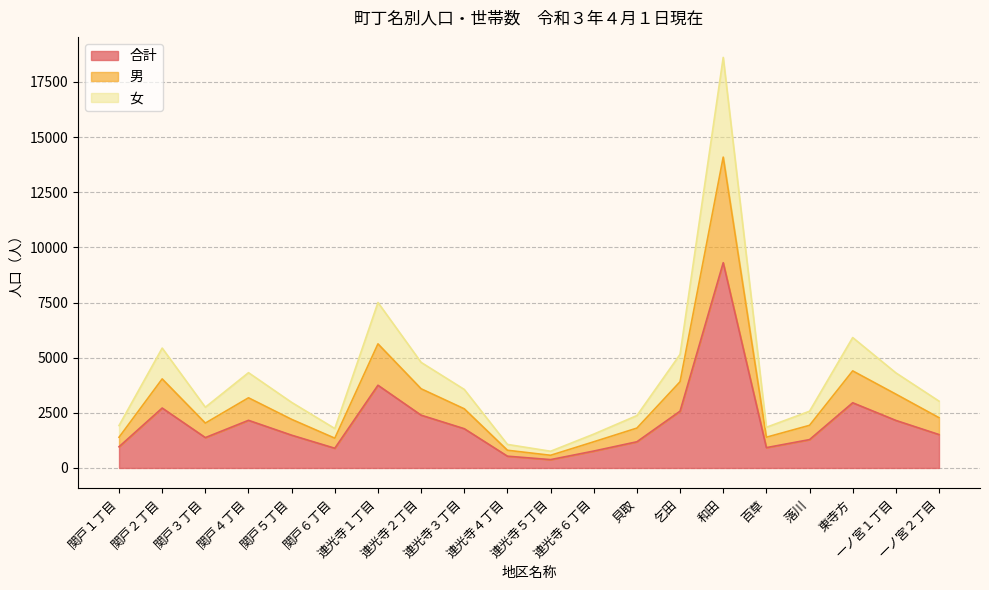

What is the label of the 5th point from the right?

百草